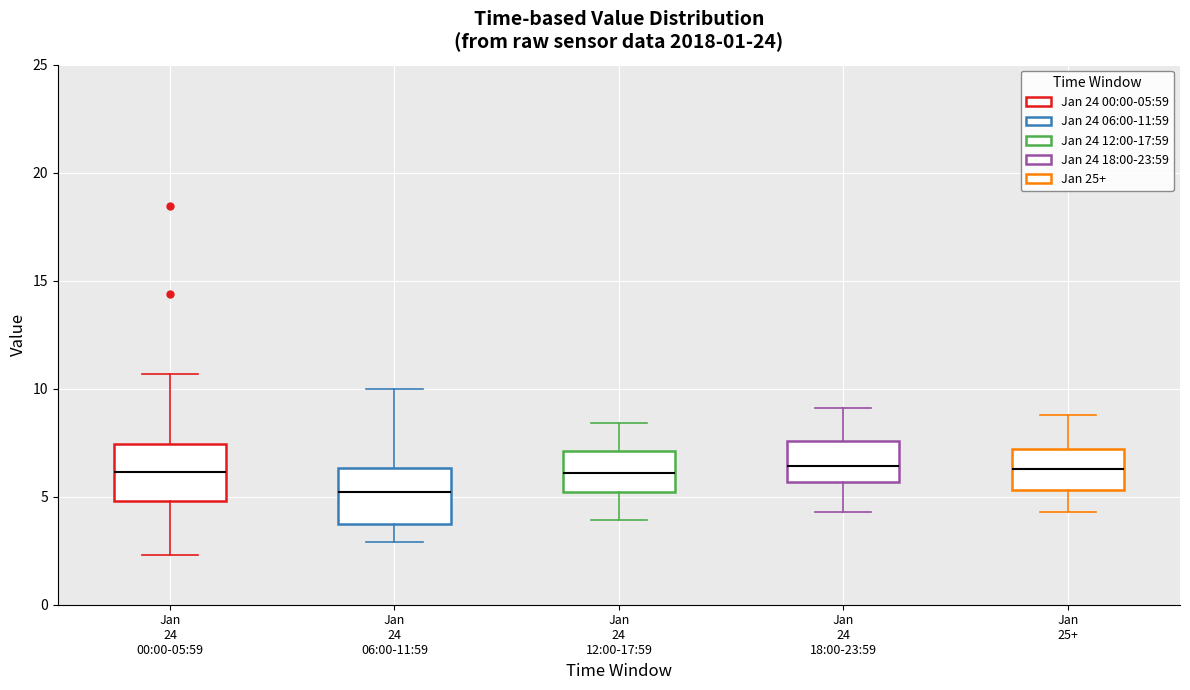

Where does the lower whisker of the box for Jan 24 00:00-05:59 end on the y-axis? The values are not printed on the chart, so give them approximately, as read against the axis.

2.5